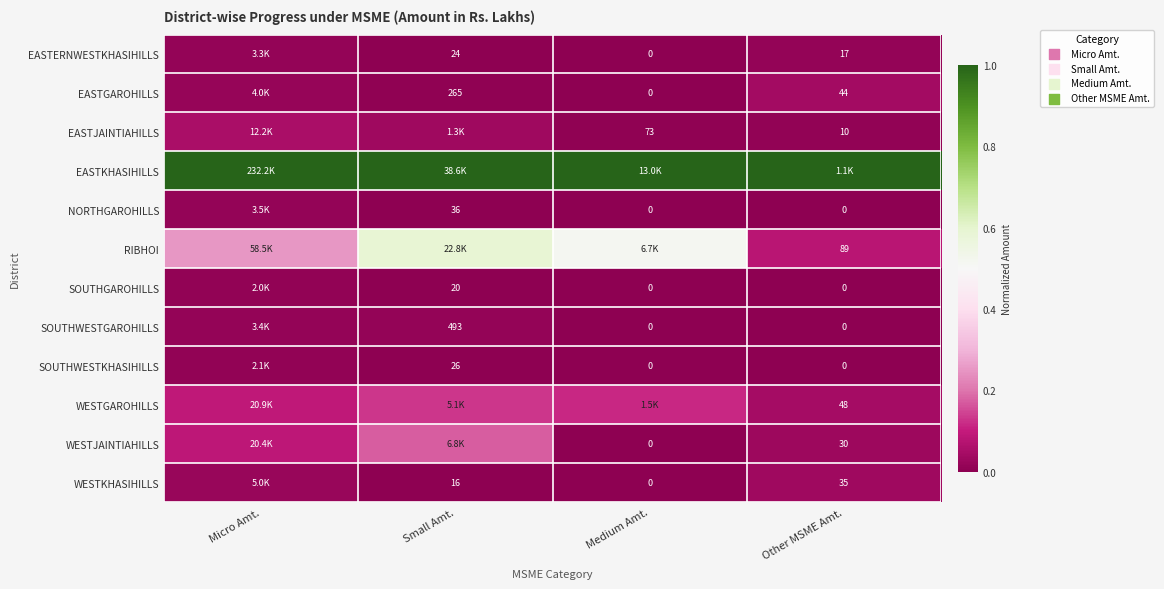

The RIBHOI series shows 0.1 at Other MSME Amt.. True or false?

True